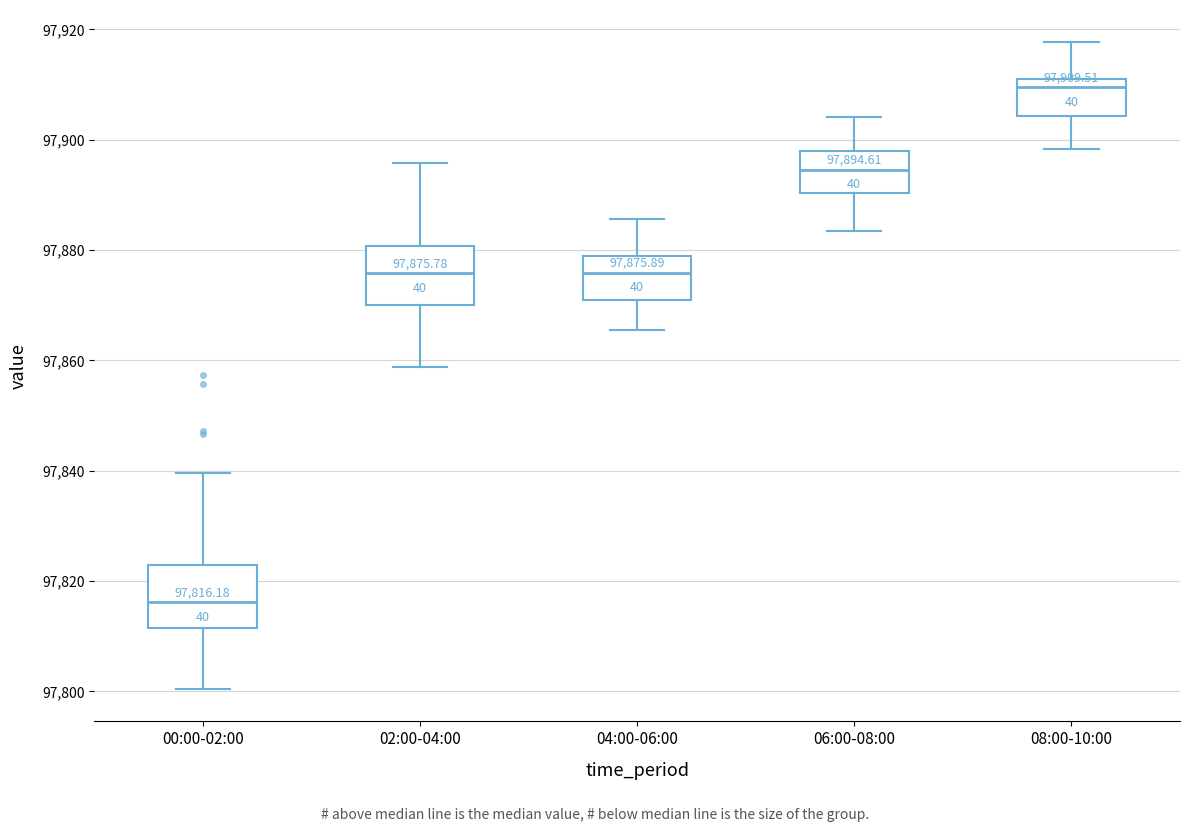

Which box has the highest median line?

08:00-10:00